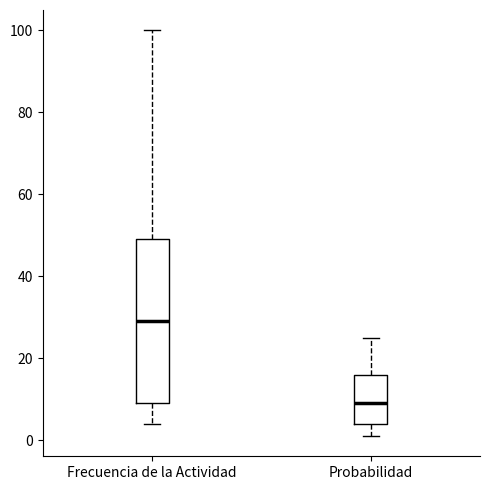

Reading left to right, transcribe this box plot: for each box, give where its median line is, the range the box spans, and where its two whiskers end, as read against the y-axis. The values are not printed on the chart, so give them approximately, as read against the axis.

Frecuencia de la Actividad: median 30, box 10 to 50, whiskers 4 to 100
Probabilidad: median 10, box 4 to 16, whiskers 2 to 26